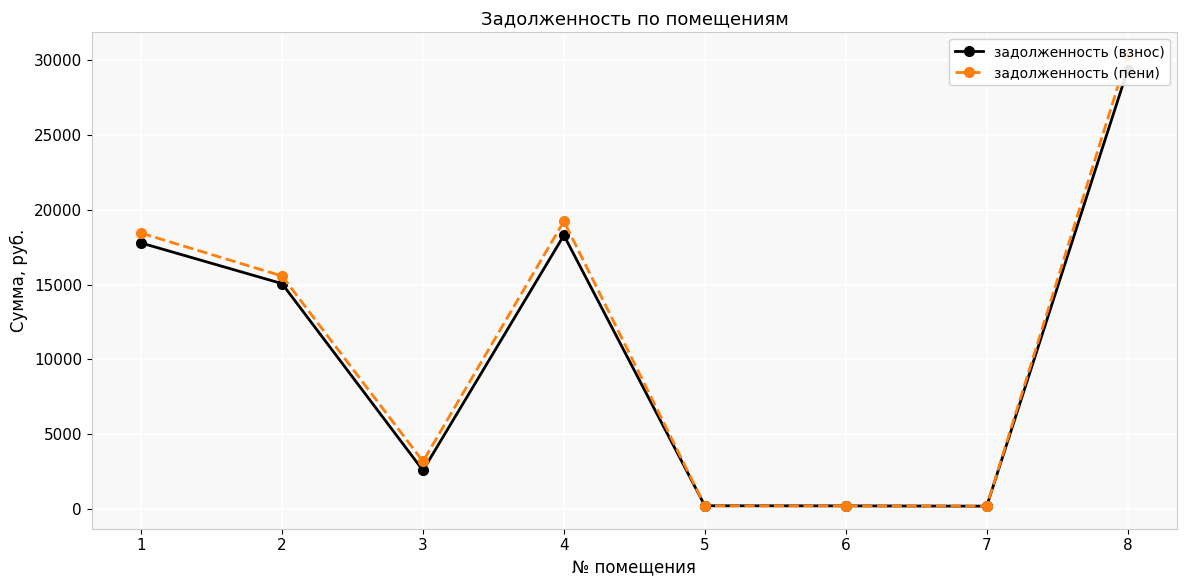

Where is the first local minimum for задолженность (пени)?

3